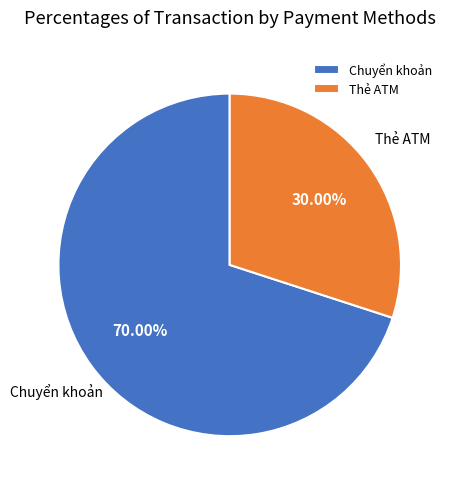

Is there a majority slice in this chart?

Yes